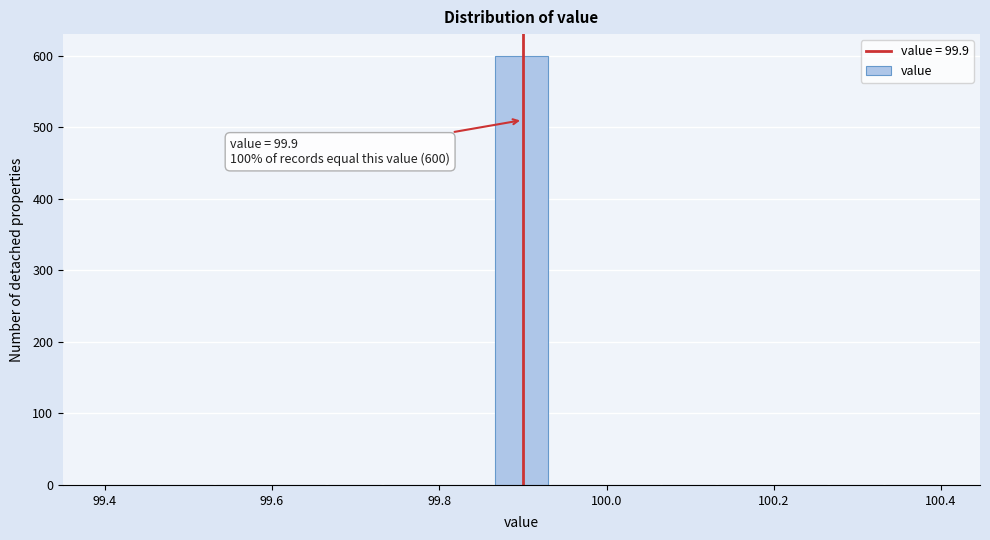

Read against the x-axis, roughly where is the centre of the tallest bar?

99.90